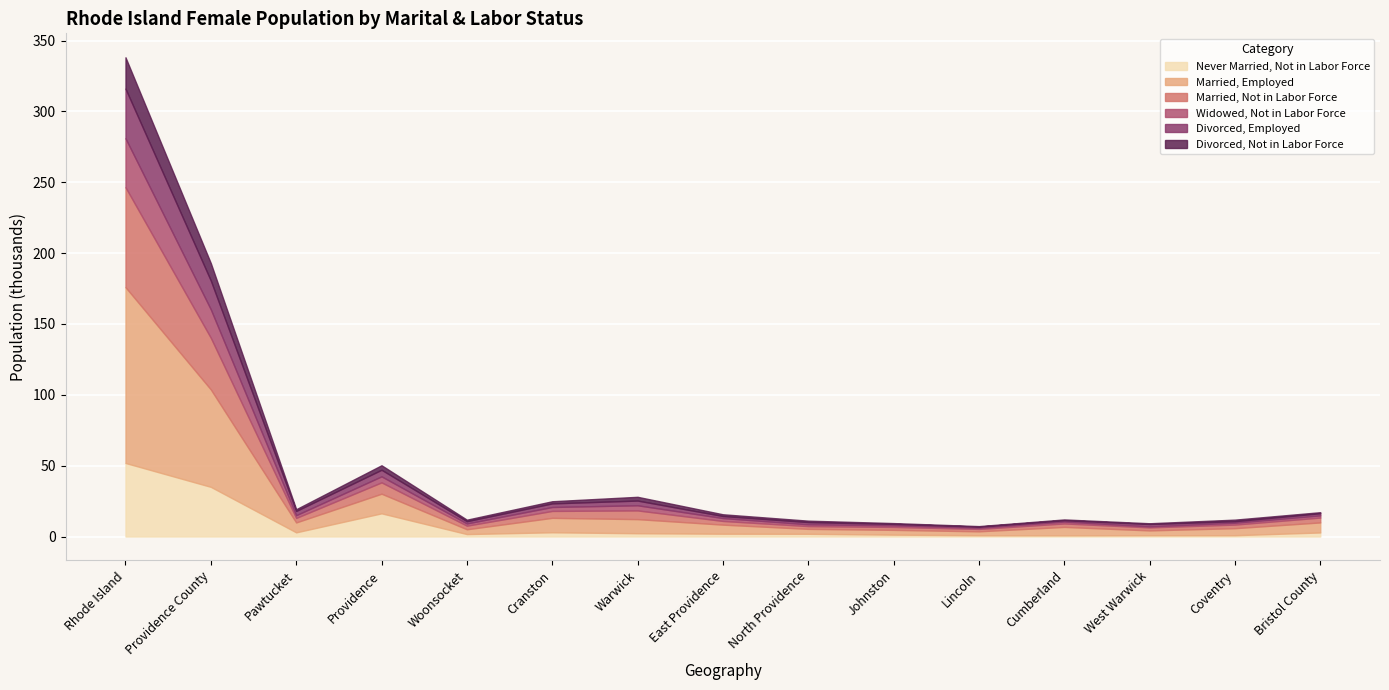

How many distinct data groups are displayed?

6